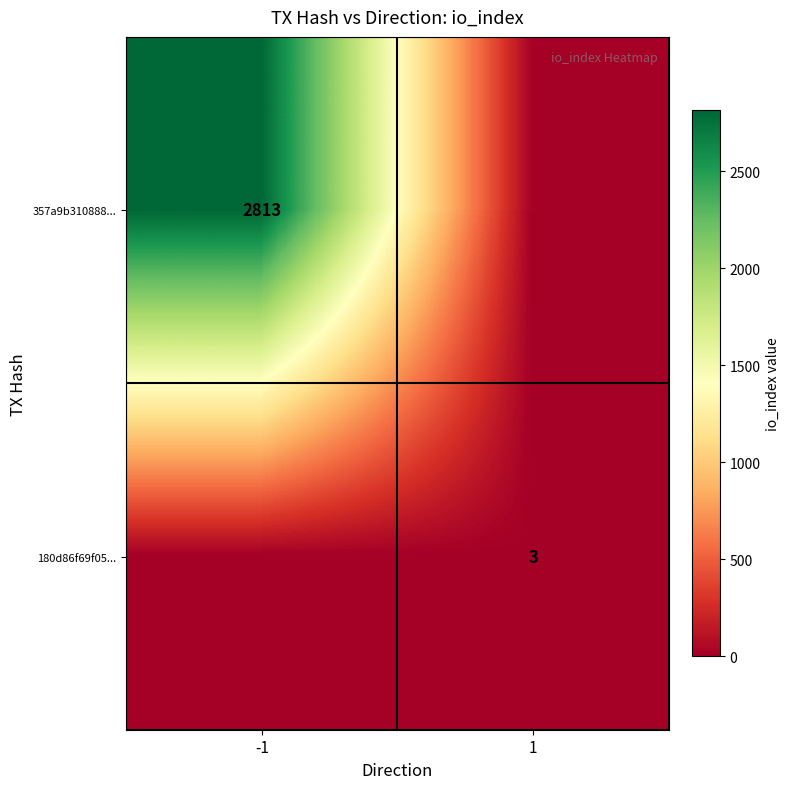

Count the number of categories in the chart.

2